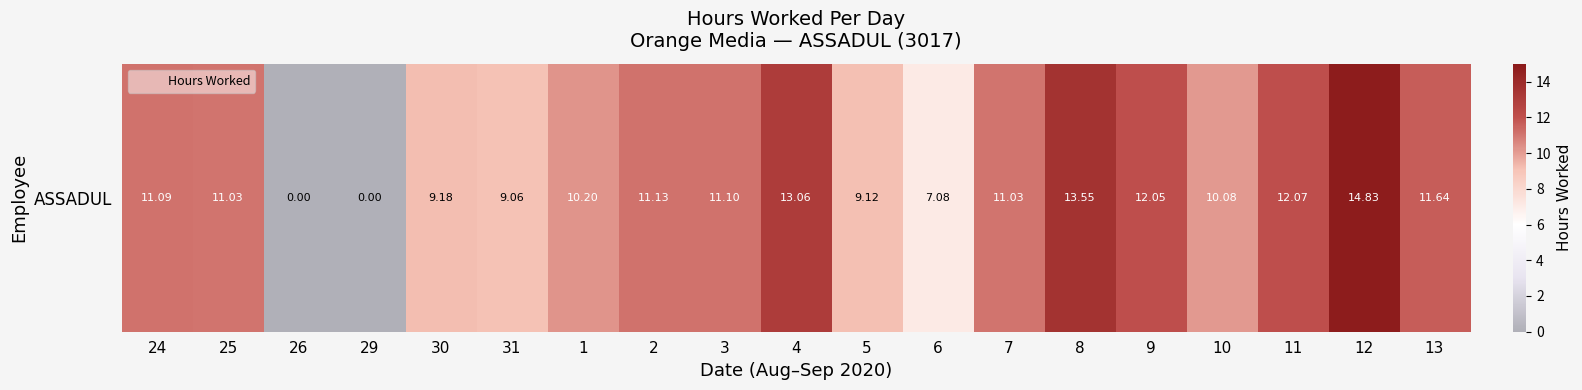

List the labels in order of value, largest first.

12, 8, 4, 11, 9, 13, 2, 3, 24, 25, 7, 1, 10, 30, 5, 31, 6, 26, 29